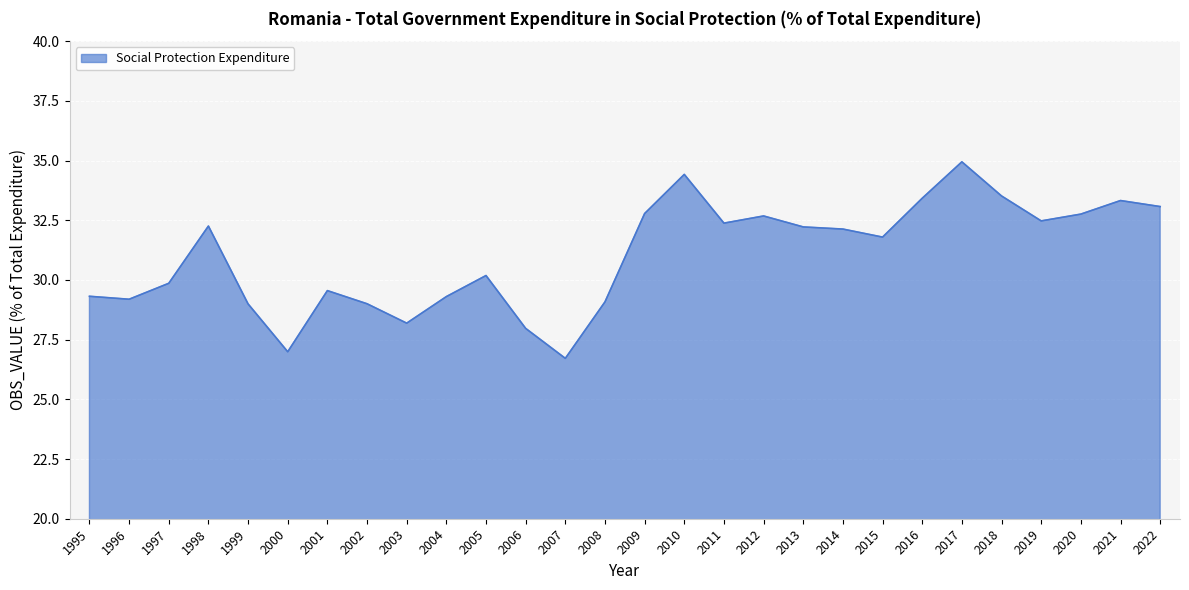

True or false: the data shows 47.5 at 2008.

False